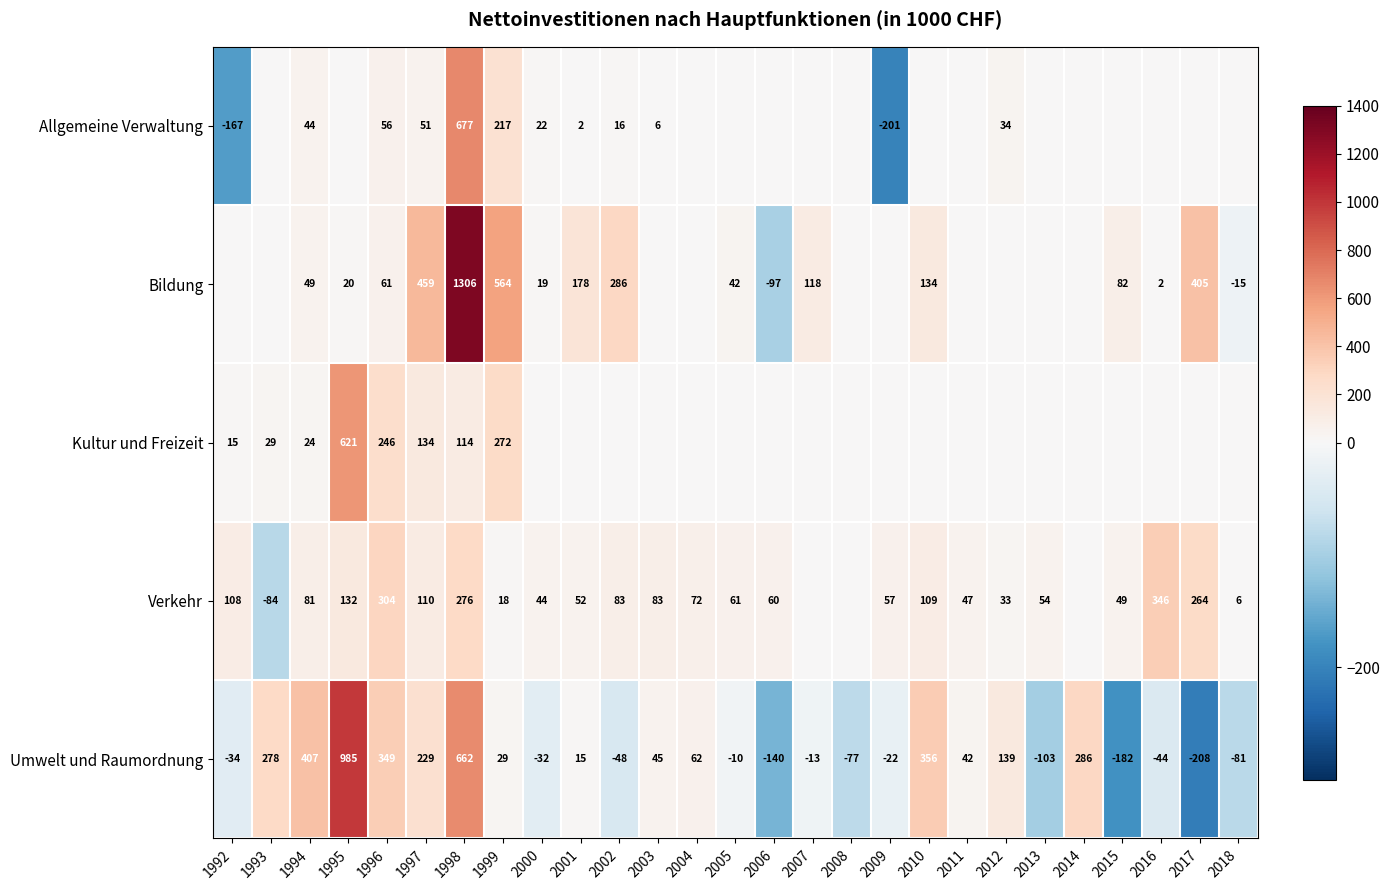

At which label is Umwelt und Raumordnung closest to 388?

1994